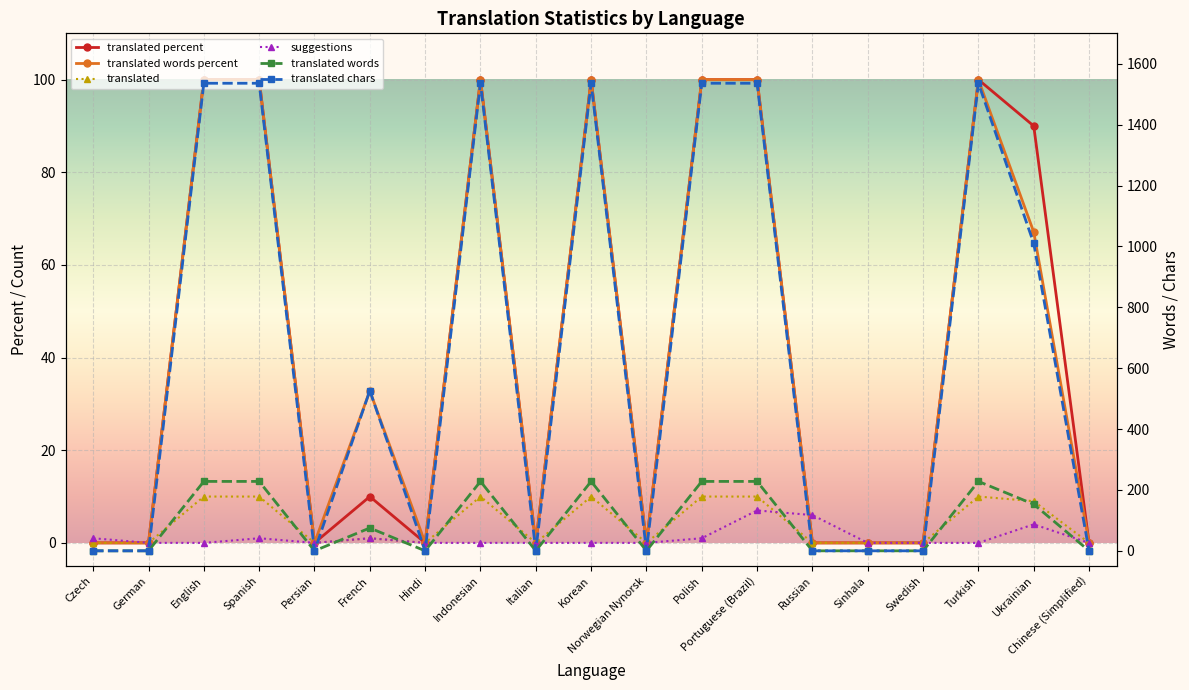

What is the approximate value of translated at Turkish?

10.0